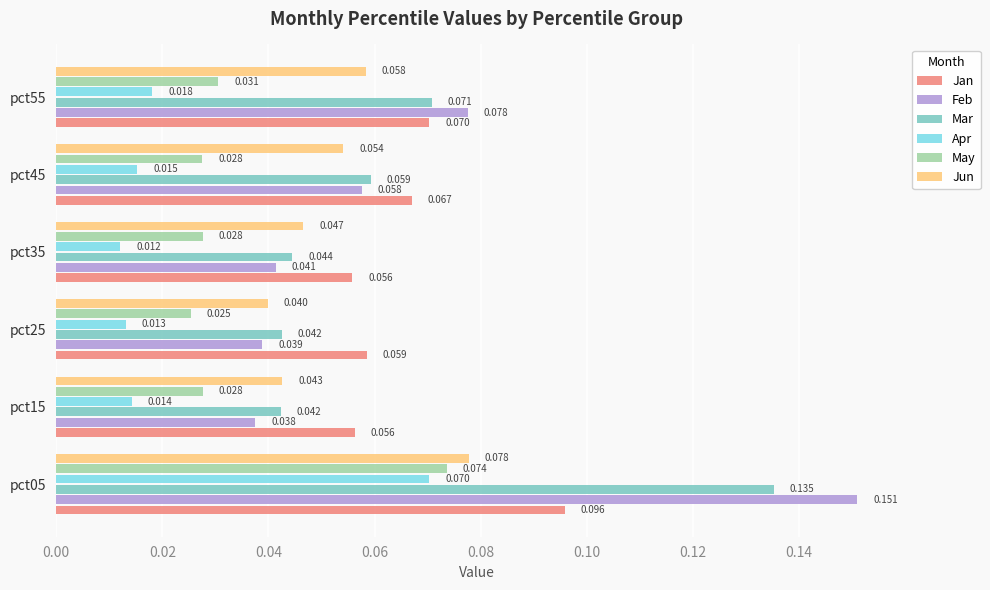

Rank the series at pct55 from highest to lowest value.

Feb, Mar, Jan, Jun, May, Apr